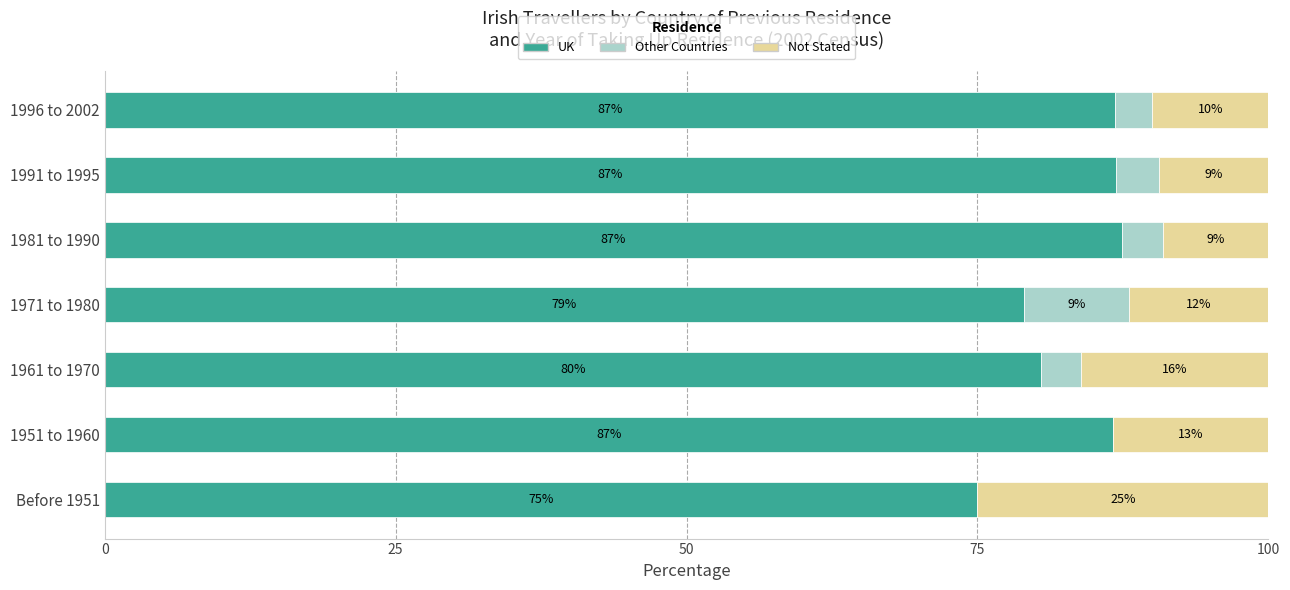

What is the total value across all series at 1951 to 1960?

100.0